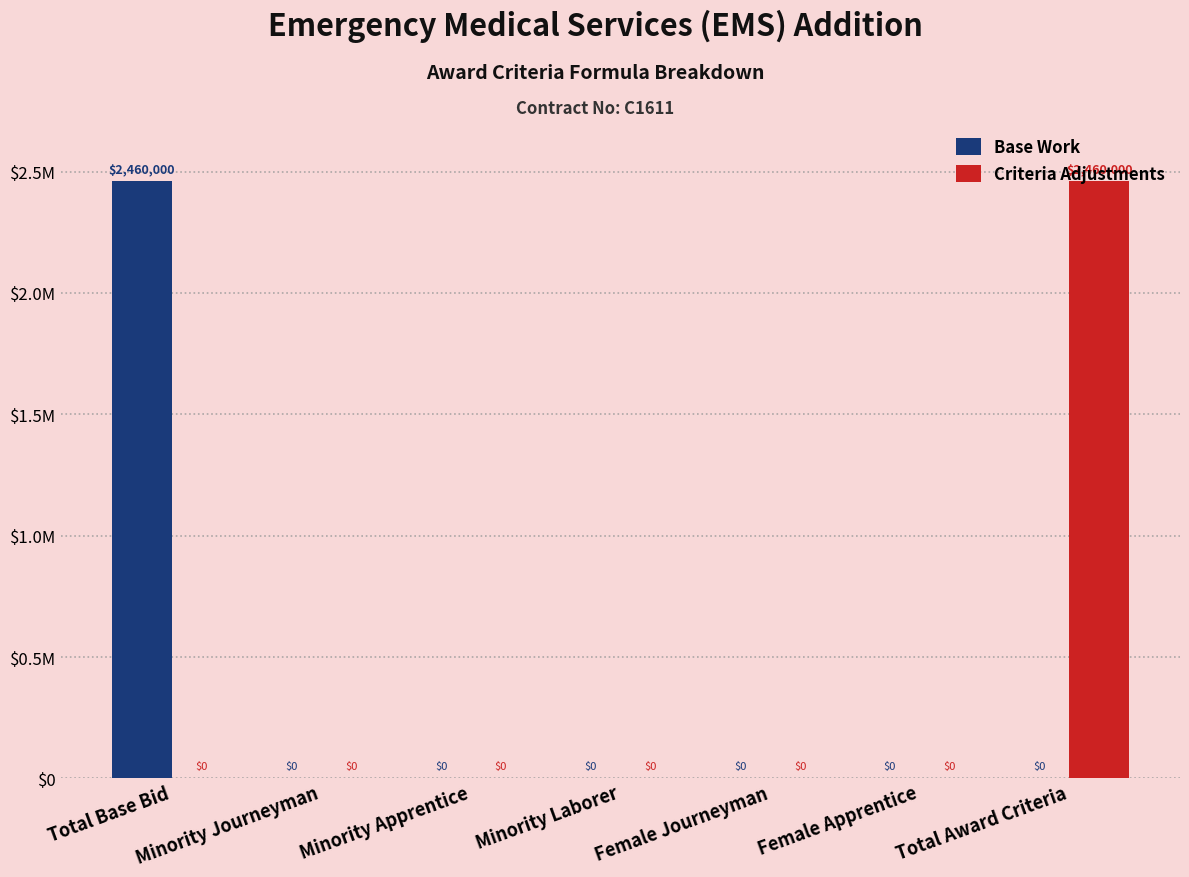

Reading right to left, what are all the values shown in this chart?

Base Work: Total Award Criteria=0	Female Apprentice=0	Female Journeyman=0	Minority Laborer=0	Minority Apprentice=0	Minority Journeyman=0	Total Base Bid=2460000
Criteria Adjustments: Total Award Criteria=2460000	Female Apprentice=0	Female Journeyman=0	Minority Laborer=0	Minority Apprentice=0	Minority Journeyman=0	Total Base Bid=0